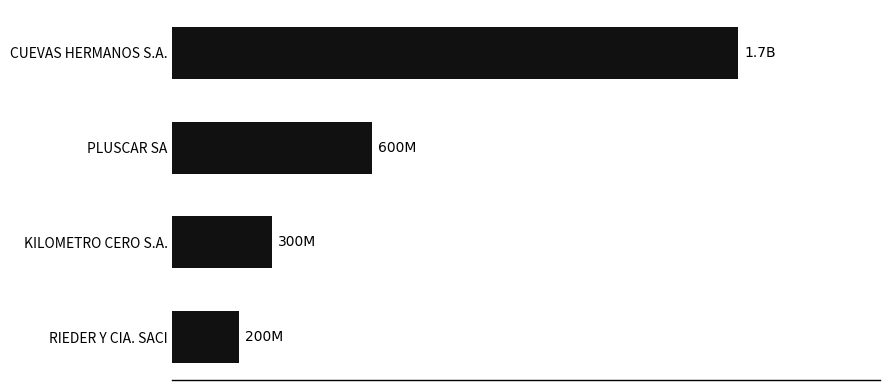

Does the chart contain any negative values?

No